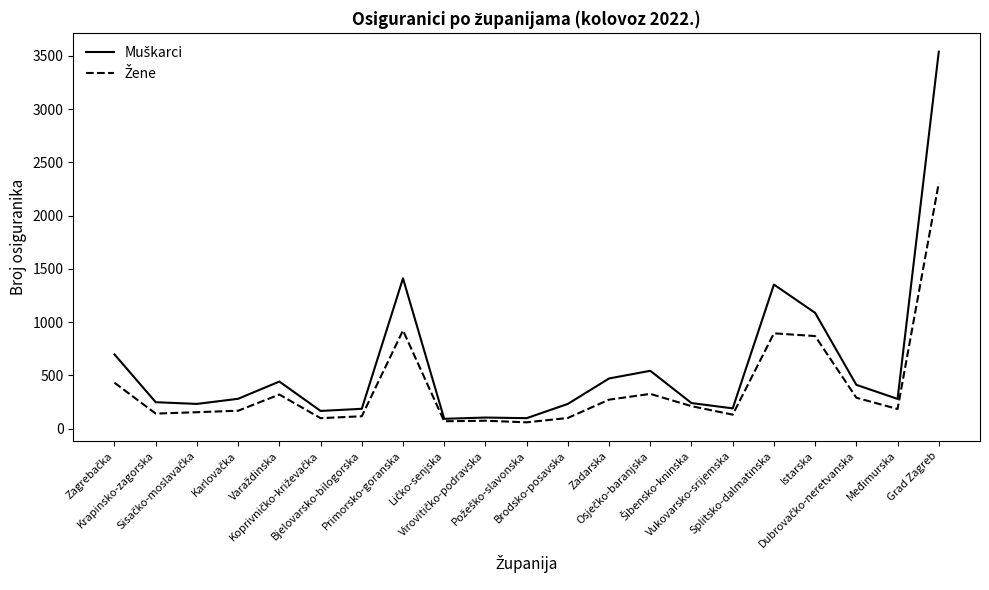

How many lines are shown in the chart?

2